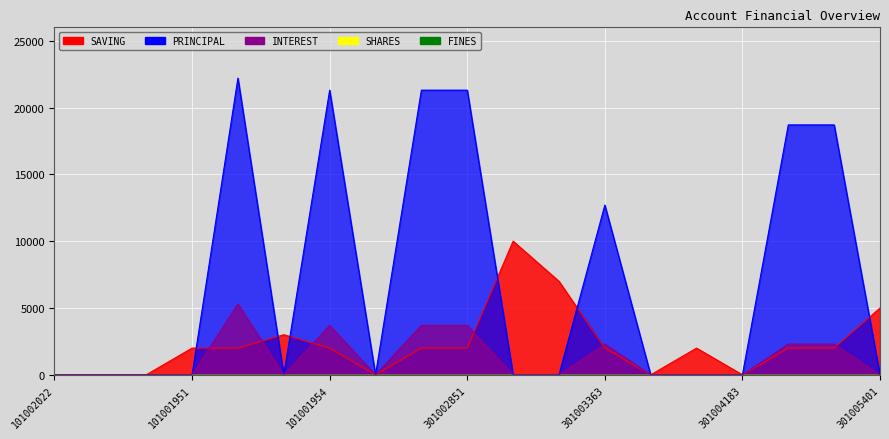

How many values in the SAVING series exceed 2000?

4